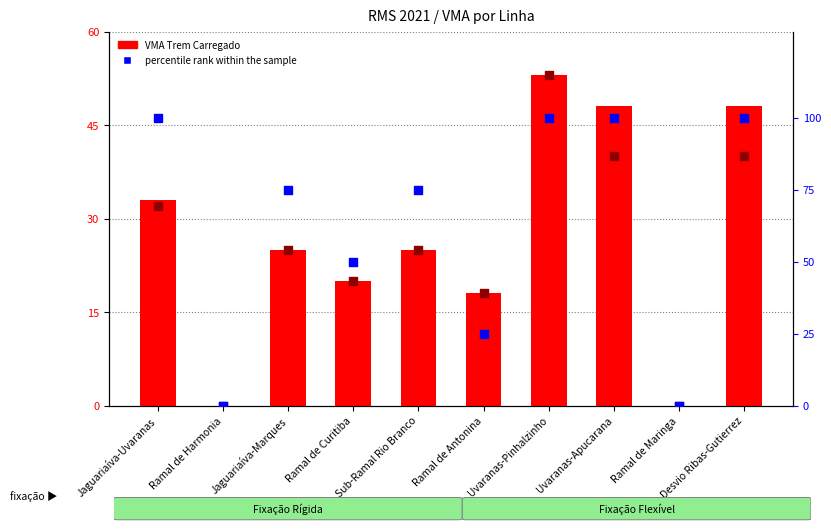

At how many categories does at least one series exceed 26?

7